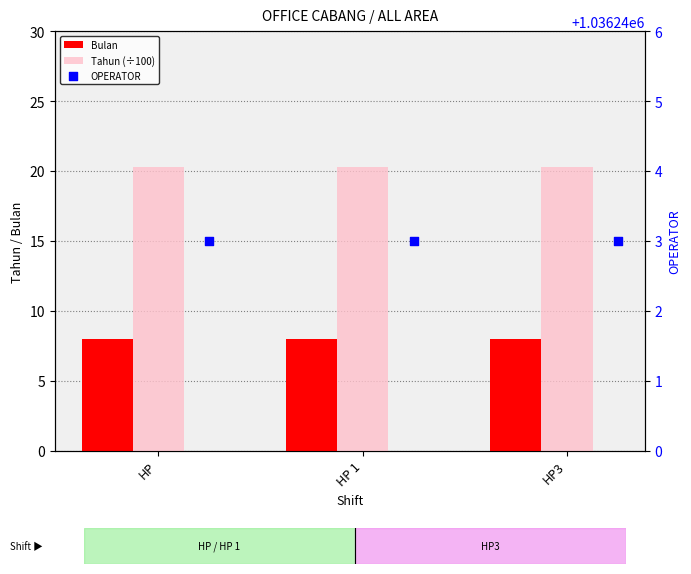

Is the value of Tahun (÷100) at HP 1 greater than the value of Bulan at HP 1?

Yes